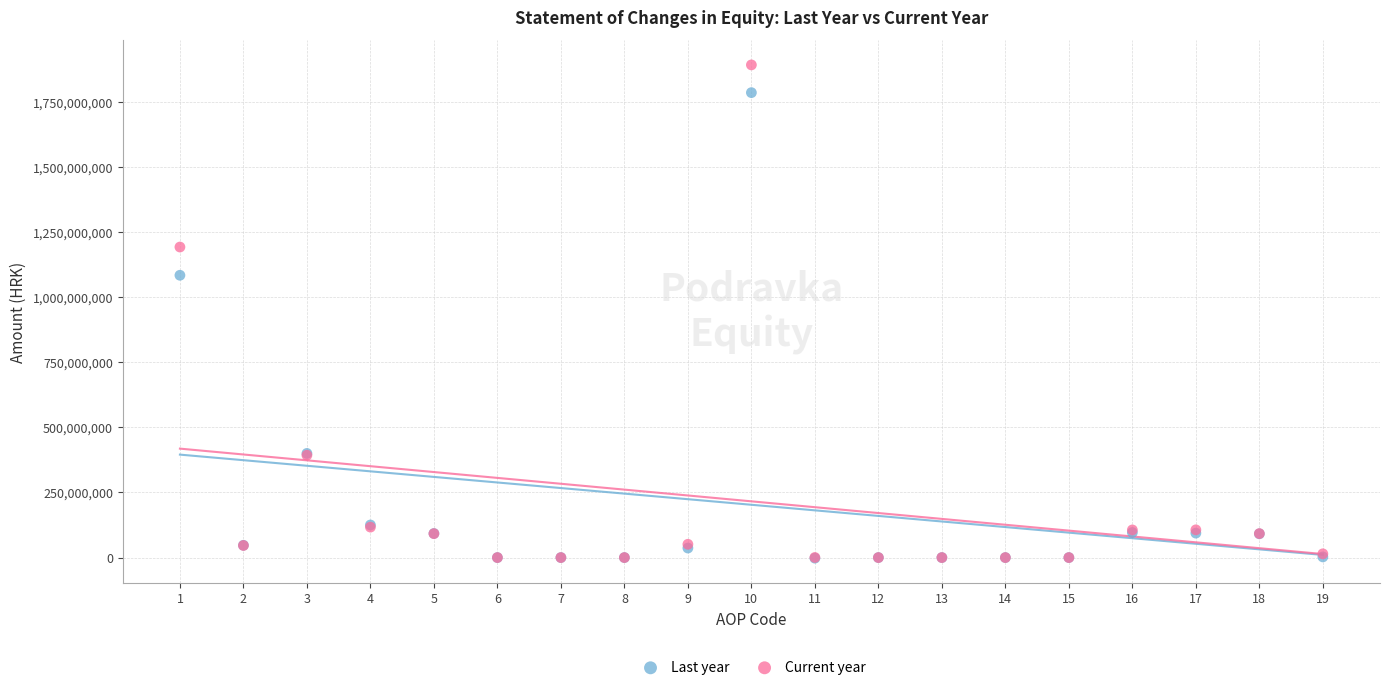

In the Last year series, what Y value is closest to 891485732?

1084000600.0